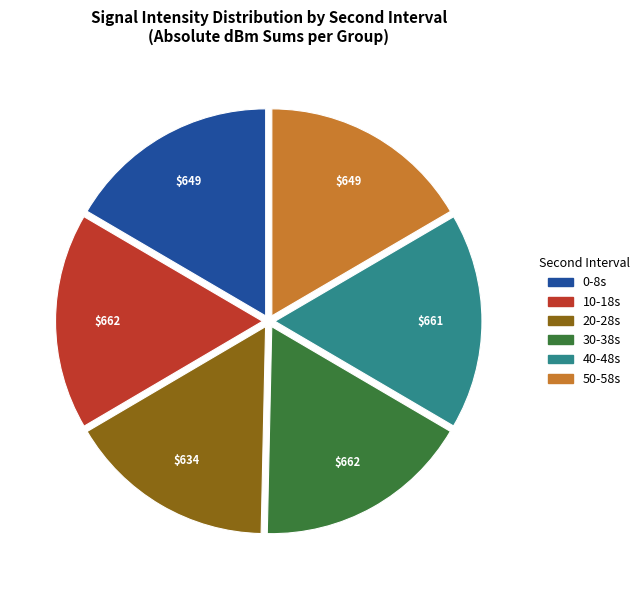

Does any single category account for the majority?

No